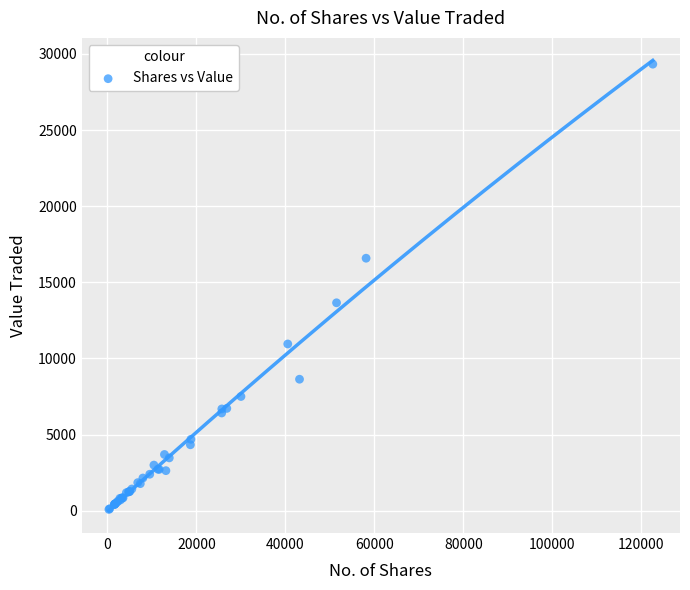

What Y value in the scatter plot is closest to 14706?

13655